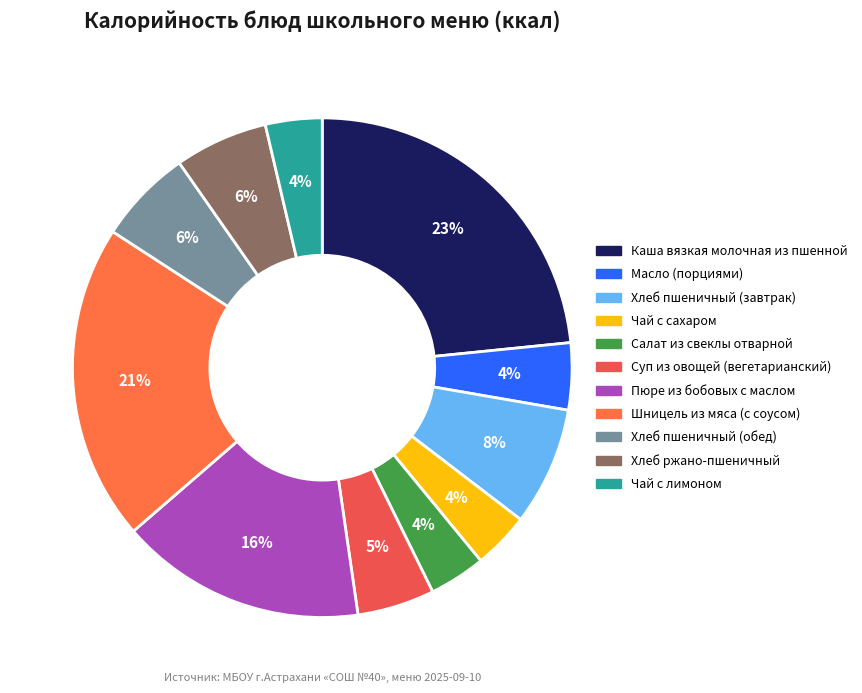

The Каша вязкая молочная из пшенной slice represents 23% of the pie. True or false?

True